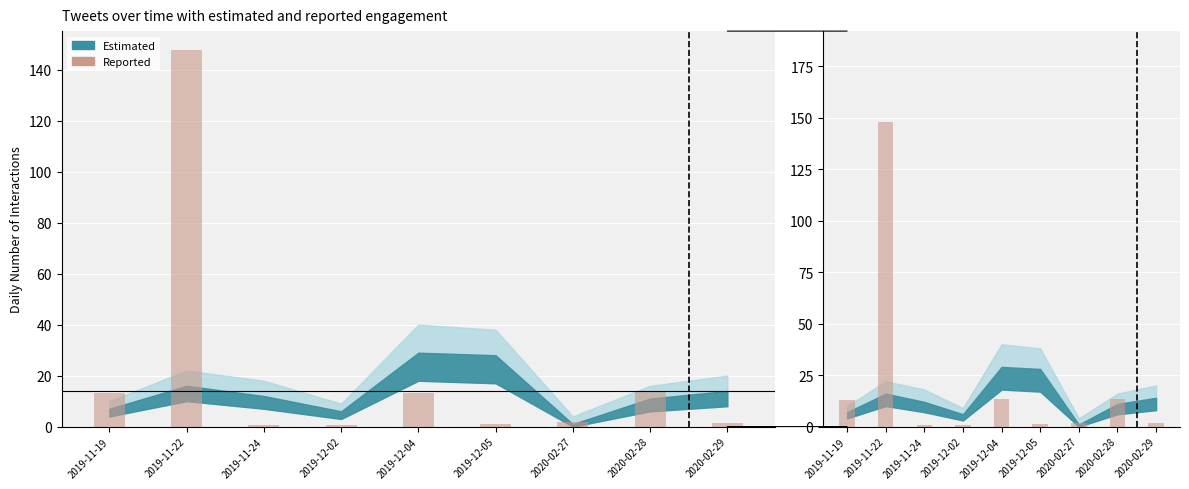

The chart shows a value of 13.0 at 2019-11-19. True or false?

True